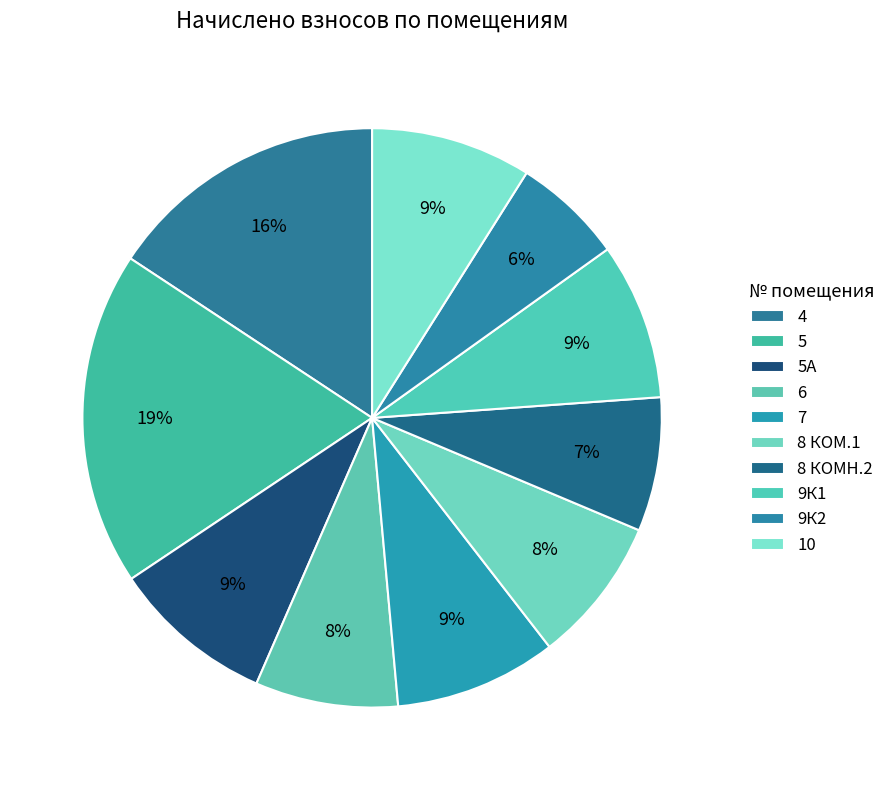

Which category has the biggest portion of the pie?

5